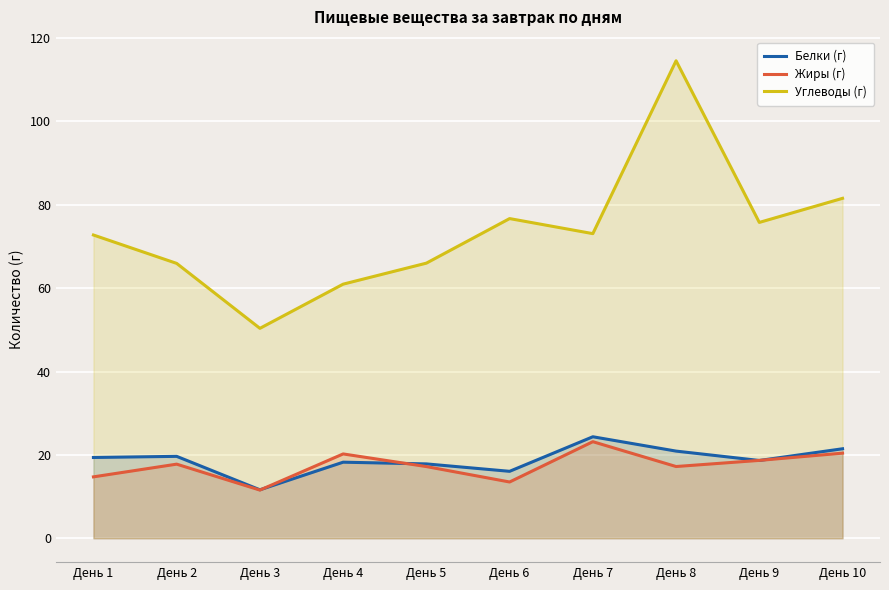

Which series has the largest total across all categories?

Углеводы (г)